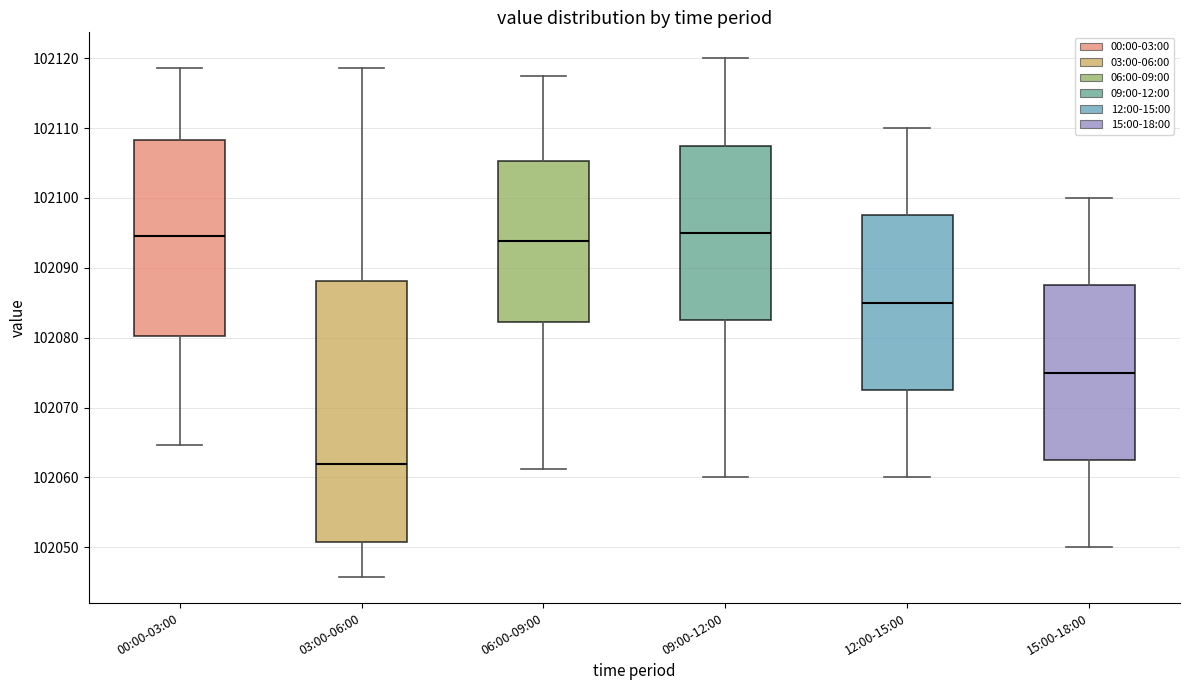

Reading left to right, read every box against the y-axis: the position of its median line, the range the box covers, and the ends of its whiskers. The values are not printed on the chart, so give them approximately, as read against the axis.

00:00-03:00: median 102095, box 102080 to 102108, whiskers 102065 to 102119
03:00-06:00: median 102062, box 102051 to 102088, whiskers 102046 to 102119
06:00-09:00: median 102094, box 102082 to 102105, whiskers 102061 to 102118
09:00-12:00: median 102095, box 102083 to 102108, whiskers 102060 to 102120
12:00-15:00: median 102085, box 102073 to 102098, whiskers 102060 to 102110
15:00-18:00: median 102075, box 102063 to 102088, whiskers 102050 to 102100